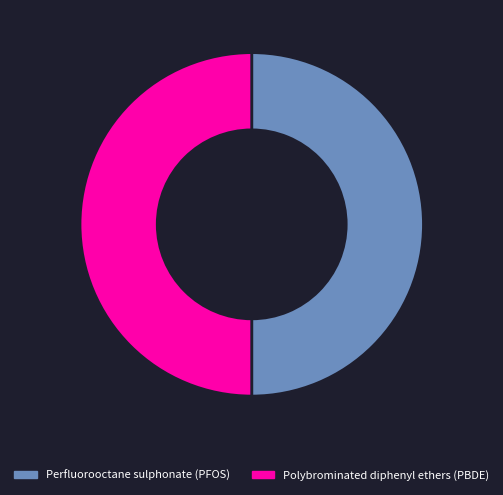

Do Polybrominated diphenyl ethers (PBDE) and Perfluorooctane sulphonate (PFOS) together represent more than half of the pie?

Yes